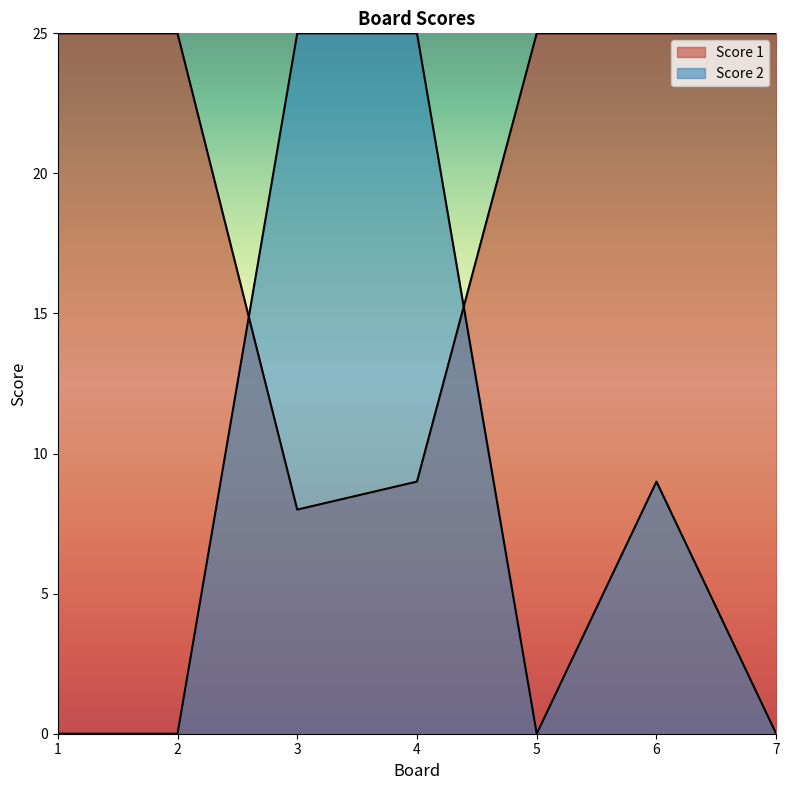

What is the average value of the Score 1 series?

20